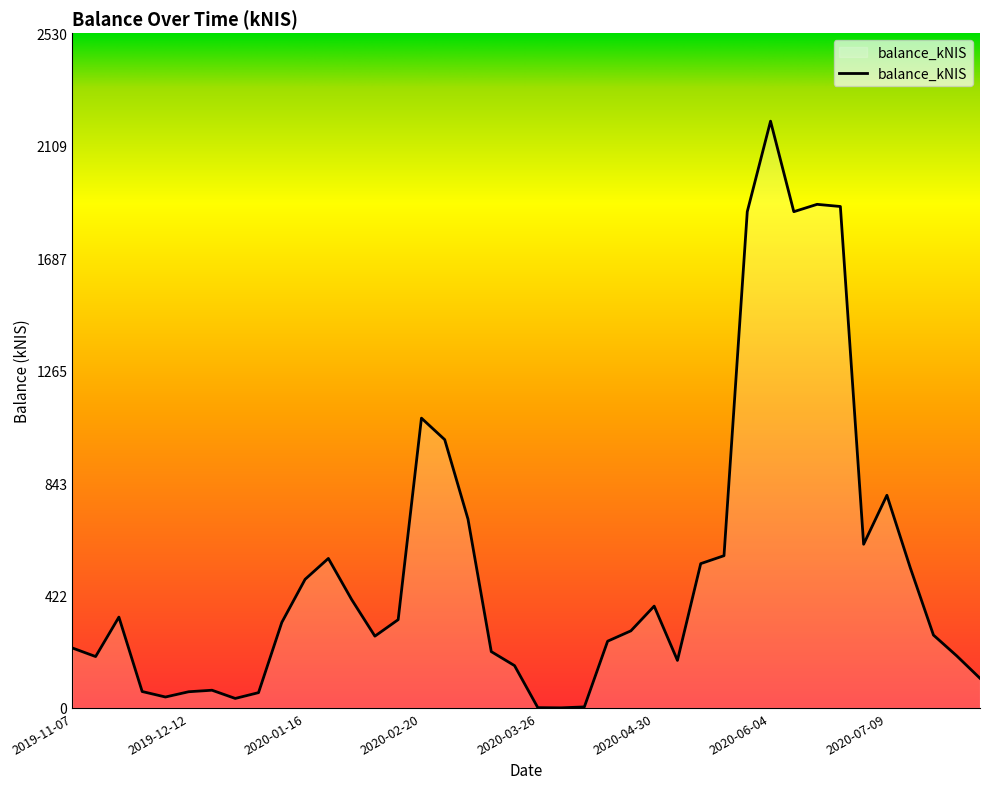

What is the greatest value displayed?

2200.2